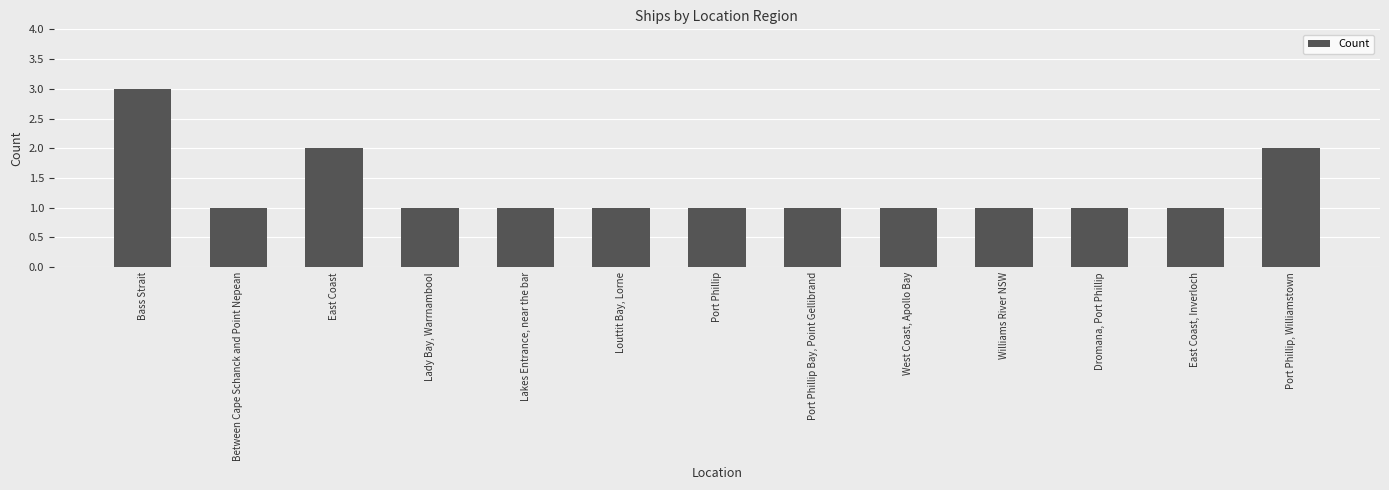

The chart shows a value of 1 at Lady Bay, Warrnambool. True or false?

True